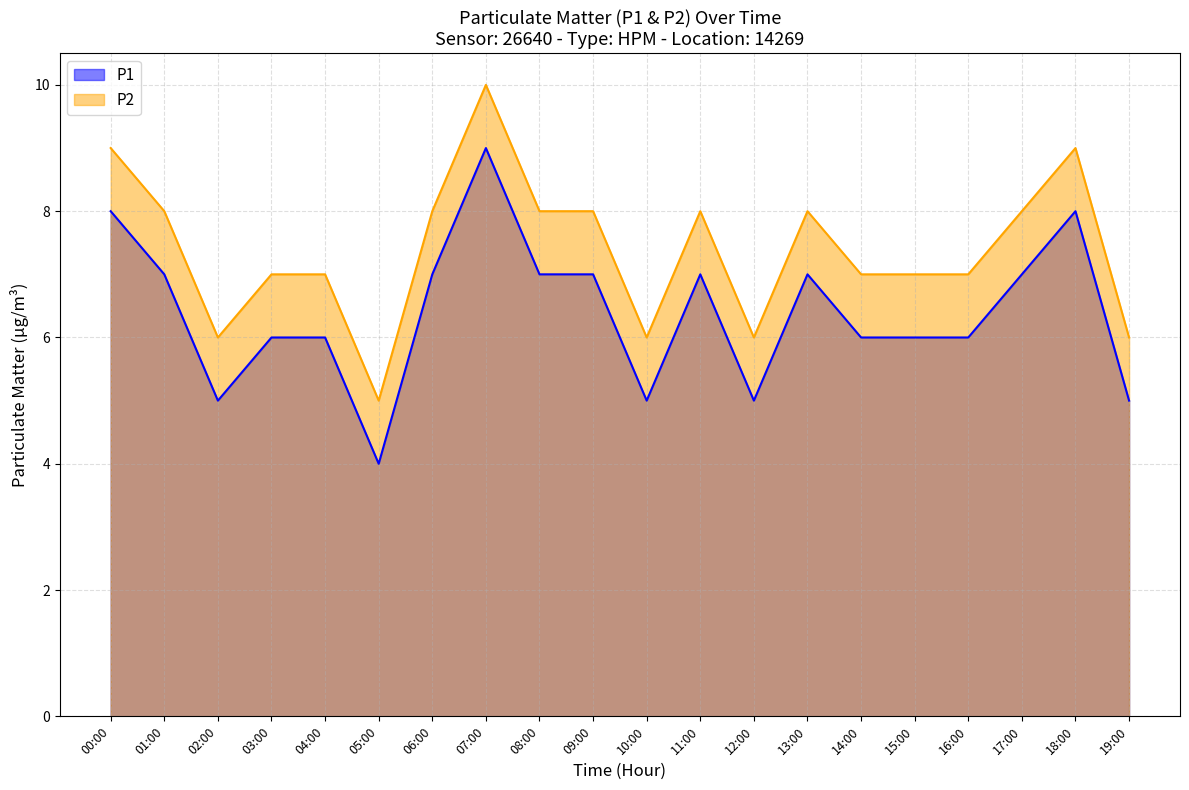

What position from the left is 11:00?

12